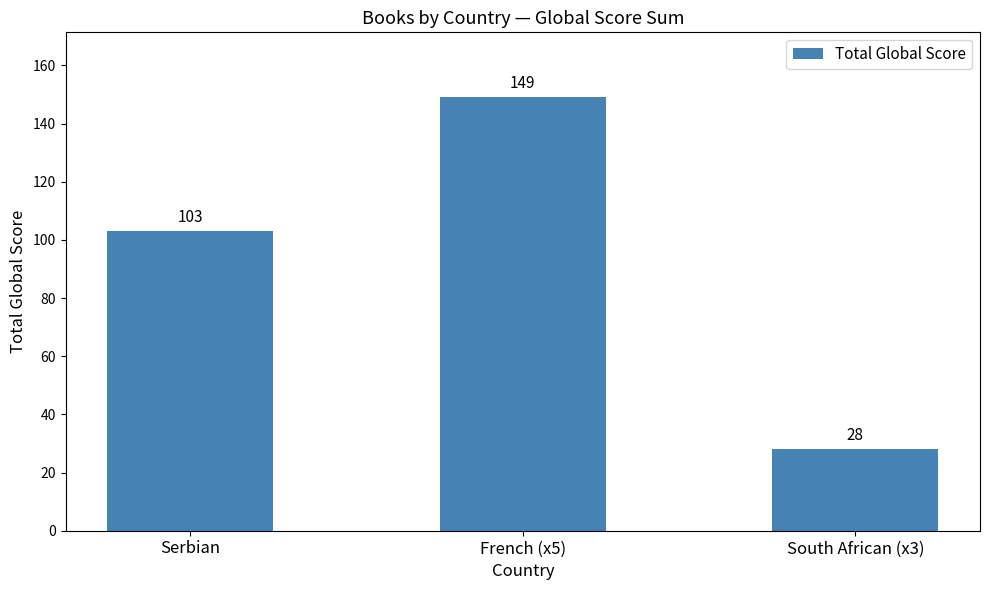

Reading left to right, extract all data points from this chart.

Serbian=103	French (x5)=149	South African (x3)=28